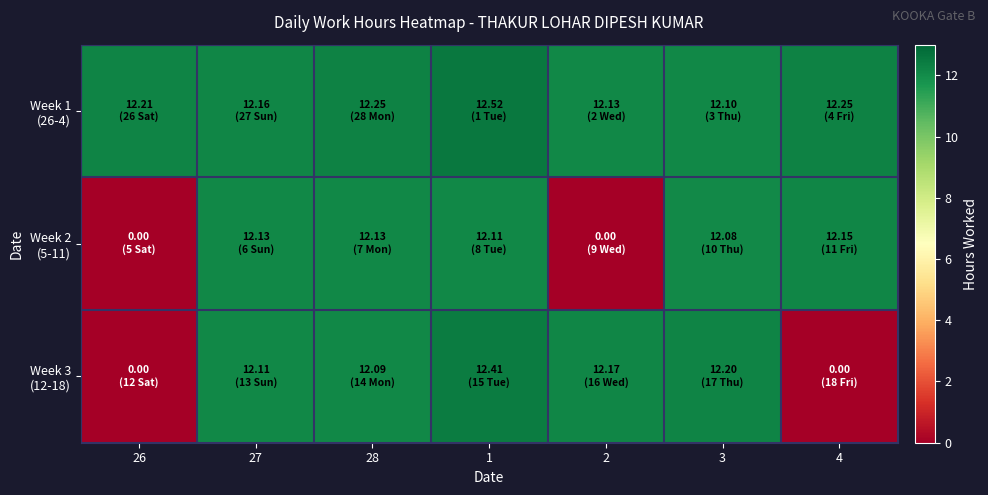

Which series changed the most between 28 and 1?

Week 3 (12-18)